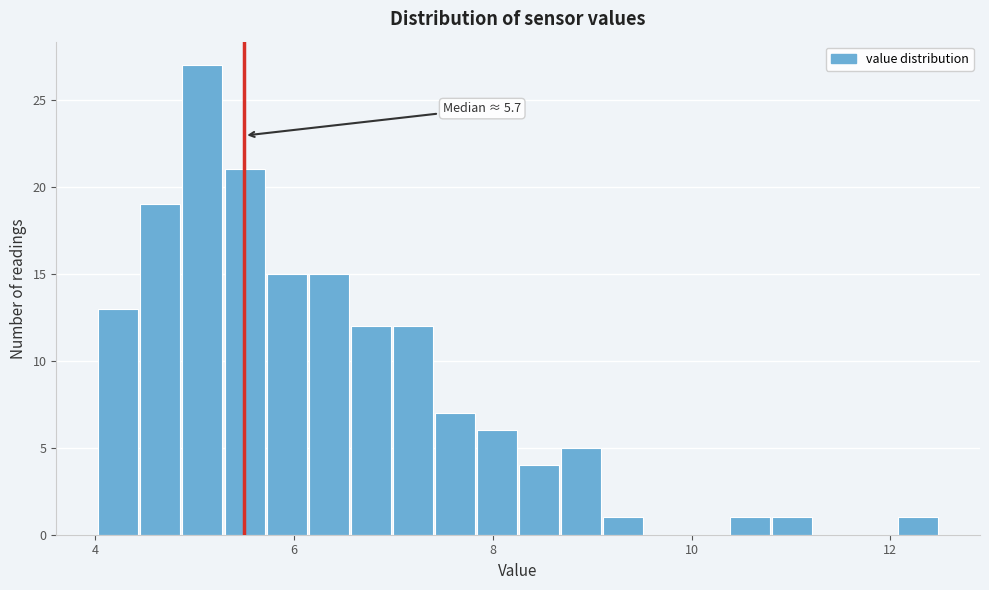

Read against the x-axis, roughly where is the centre of the tallest bar?

5.0